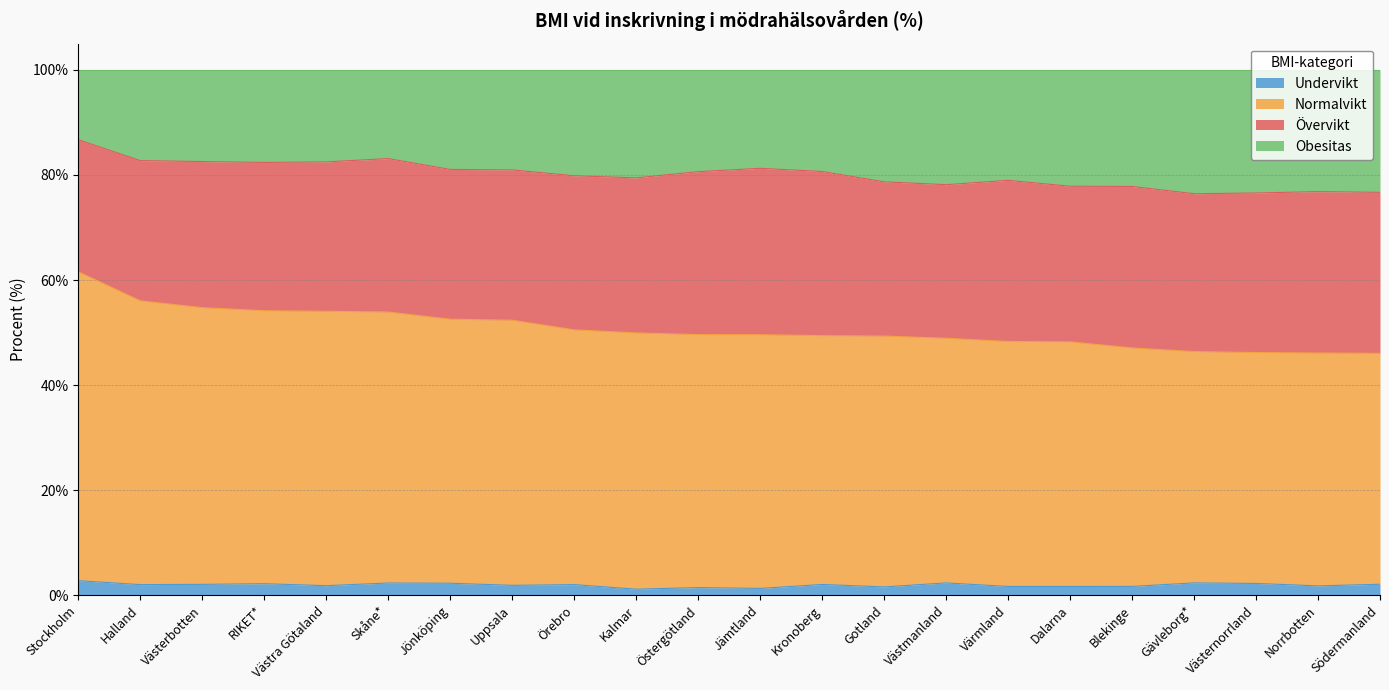

What is the highest value of the Undervikt series?

2.8